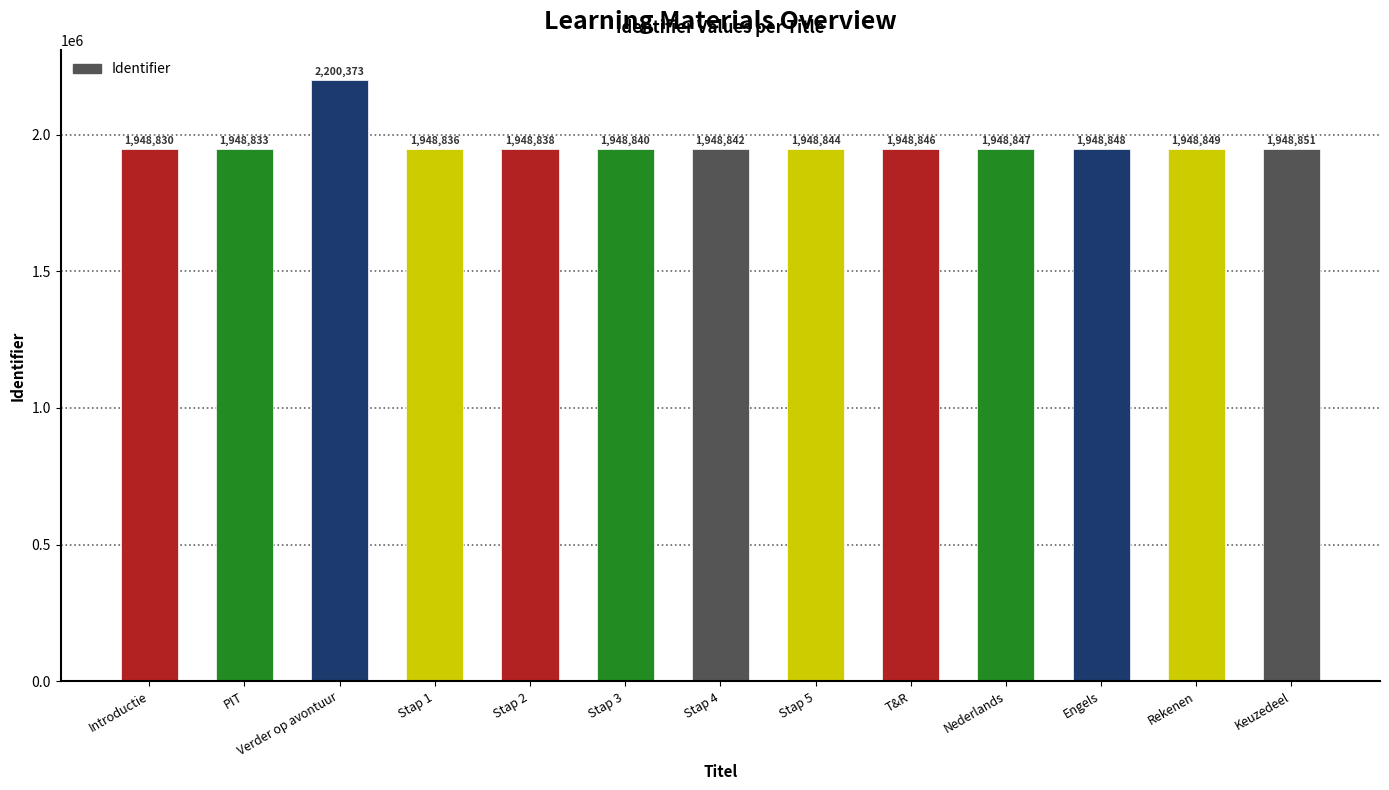

Reading left to right, list all the values displayed in this chart.

Introductie=1948830	PIT=1948833	Verder op avontuur=2200373	Stap 1=1948836	Stap 2=1948838	Stap 3=1948840	Stap 4=1948842	Stap 5=1948844	T&R=1948846	Nederlands=1948847	Engels=1948848	Rekenen=1948849	Keuzedeel=1948851